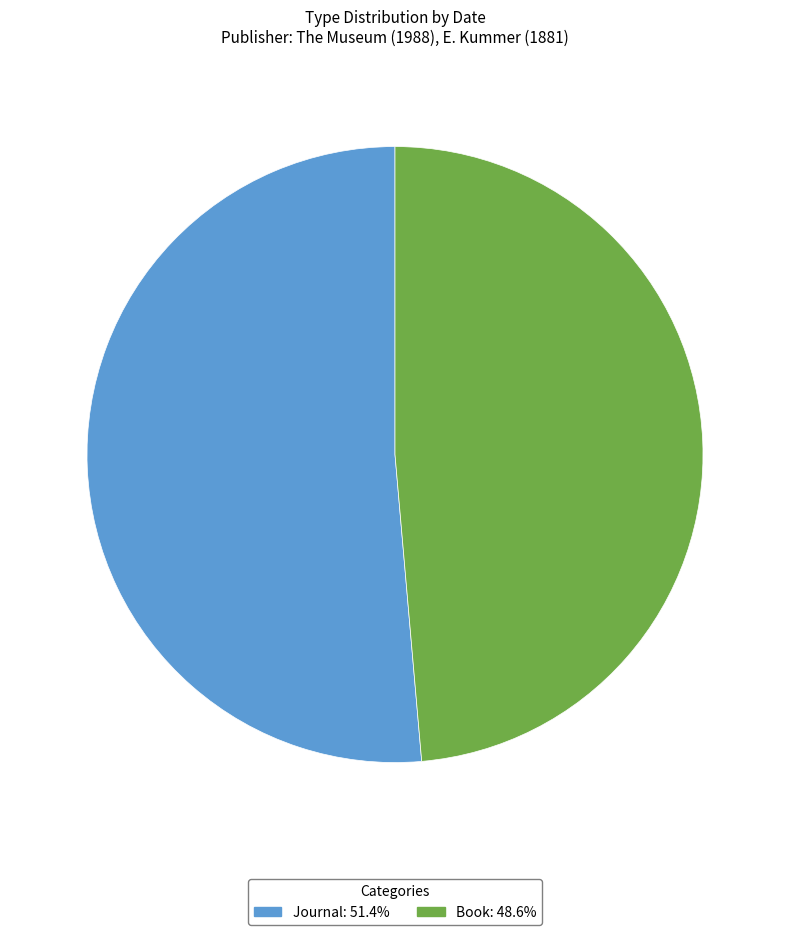

Which slice is the smallest?

Book